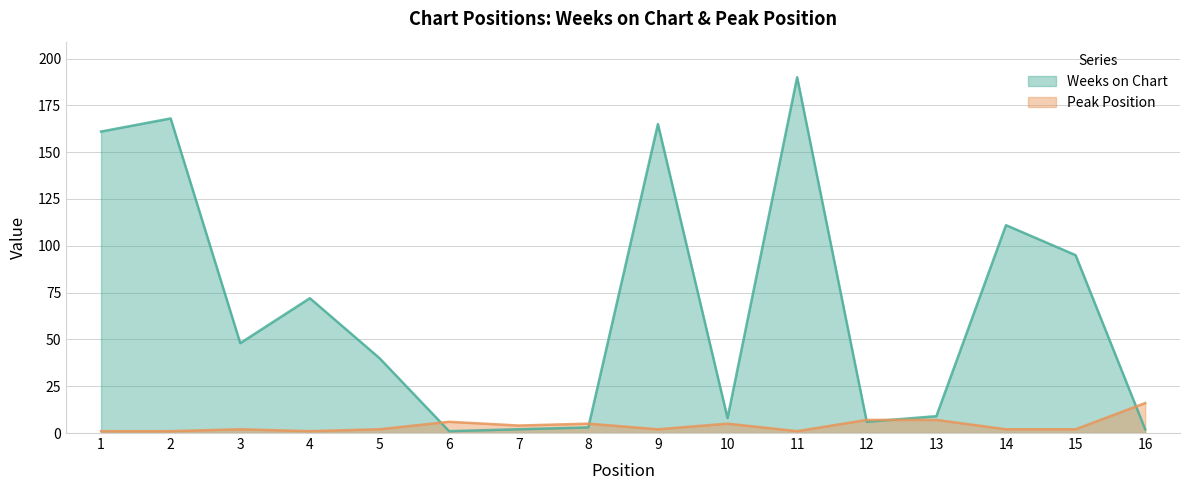

Where does the Peak Position series first go above 2?

6